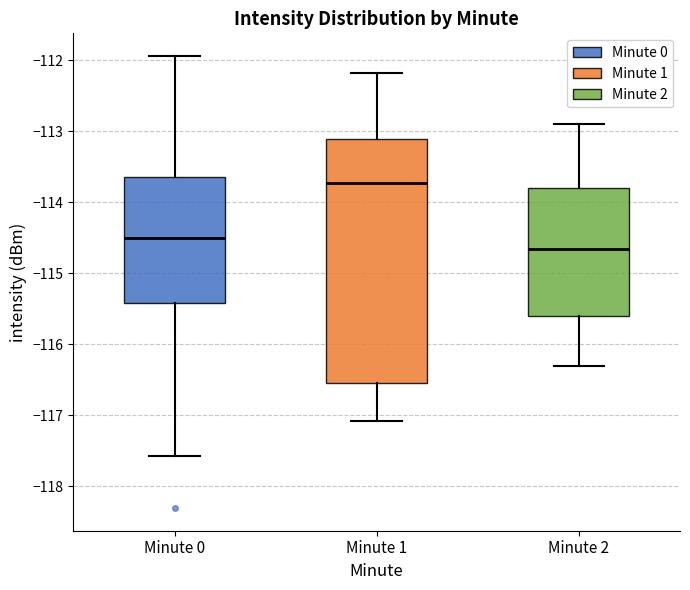

Which box has the lowest median line?

Minute 2